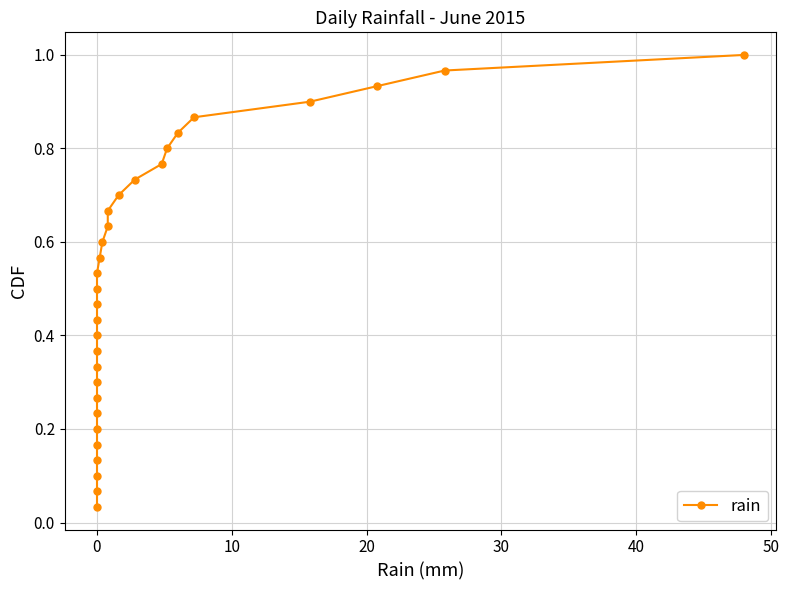

What is the average value?

0.5